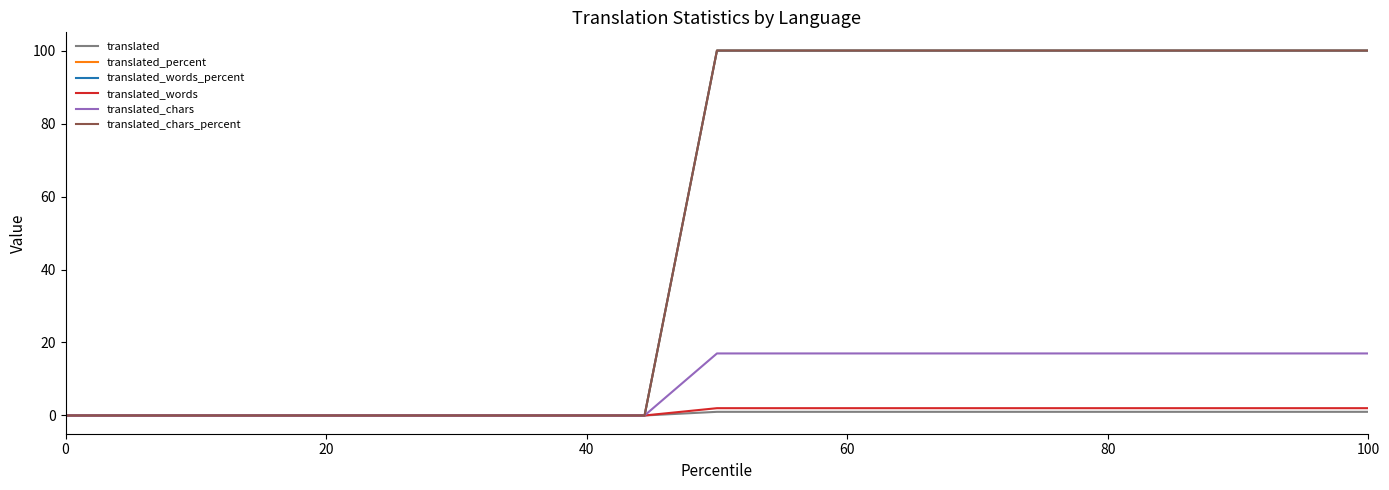

Is this an area chart (filled region under the line)?

No